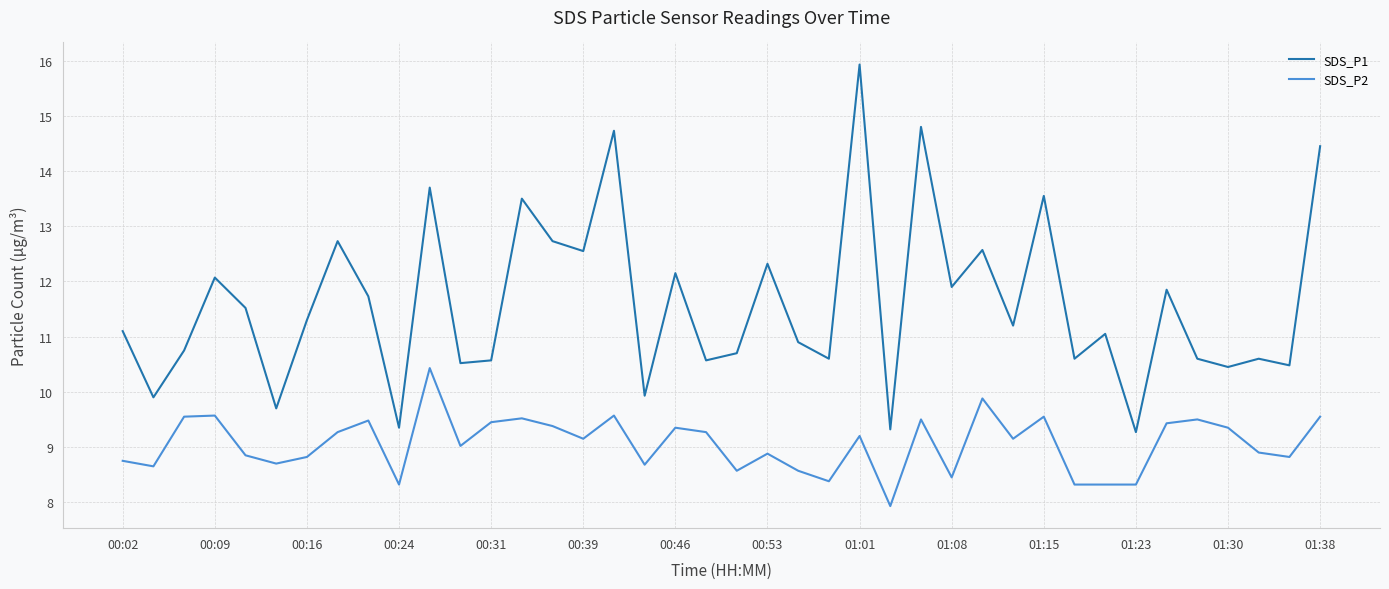

What is the sum of all SDS_P2 values?

362.4